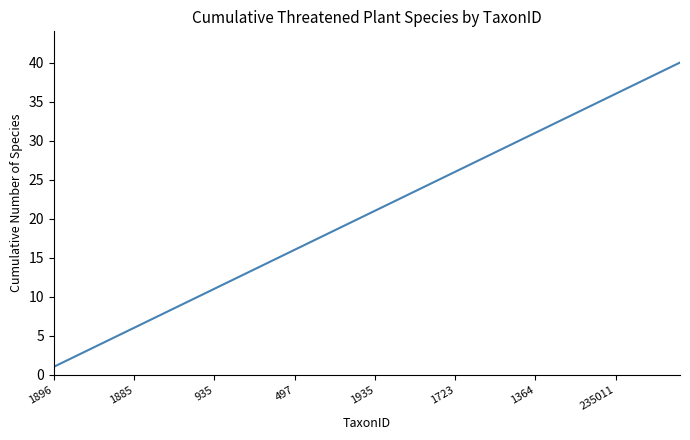

Reading left to right, what are all the values shown in this chart?

1	2	3	4	5	6	7	8	9	10	11	12	13	14	15	16	17	18	19	20	21	22	23	24	25	26	27	28	29	30	31	32	33	34	35	36	37	38	39	40